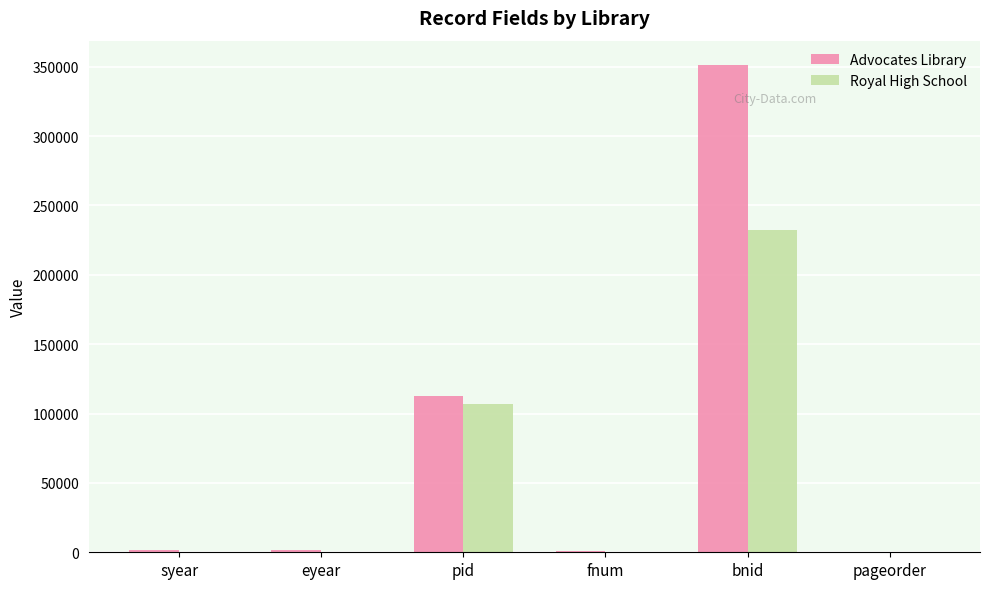

What is the sum of all Royal High School values?

339205